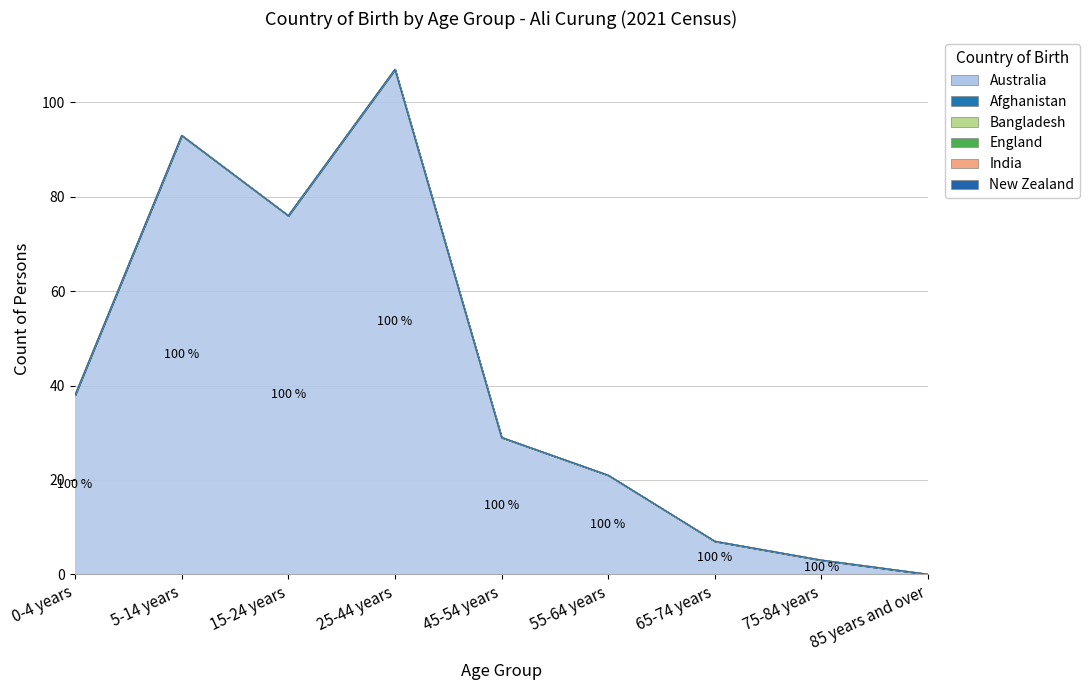

What is the label of the 2nd point from the right?

75-84 years